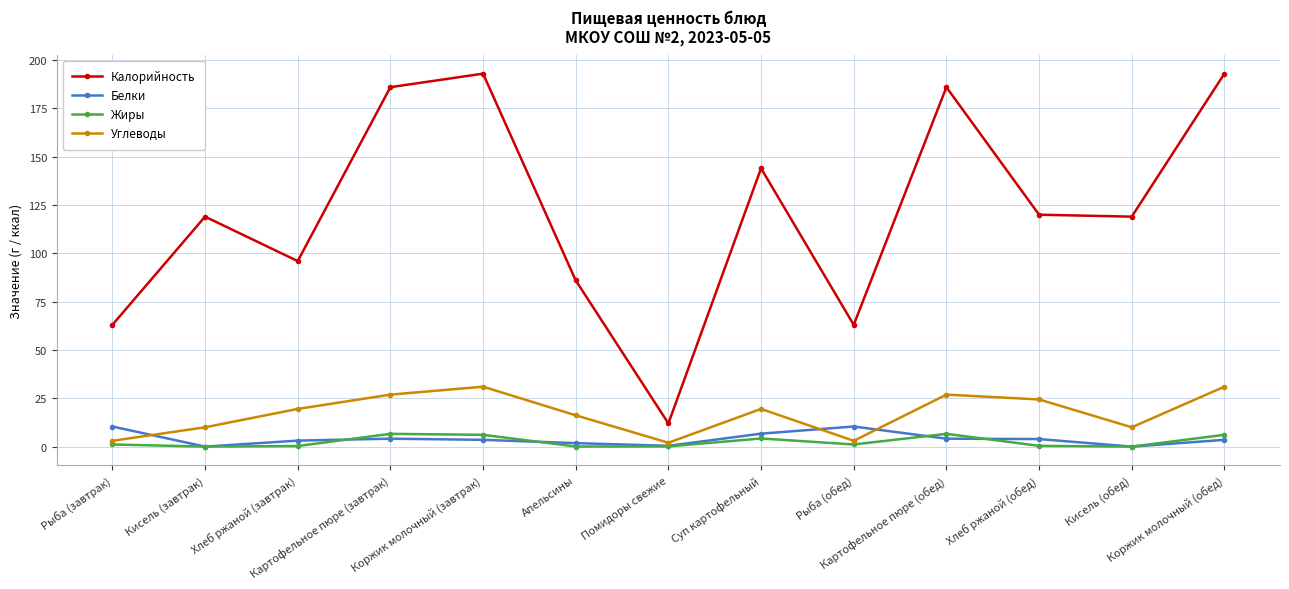

Which series has the largest range (max minus min)?

Калорийность